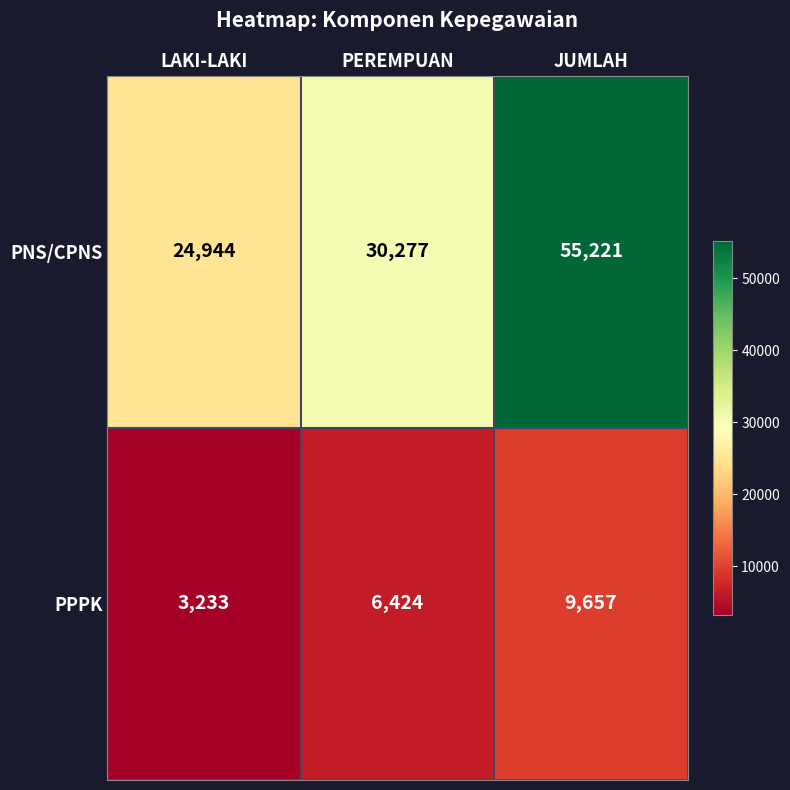

What is the spread (max minus min) of values at PEREMPUAN?

23853